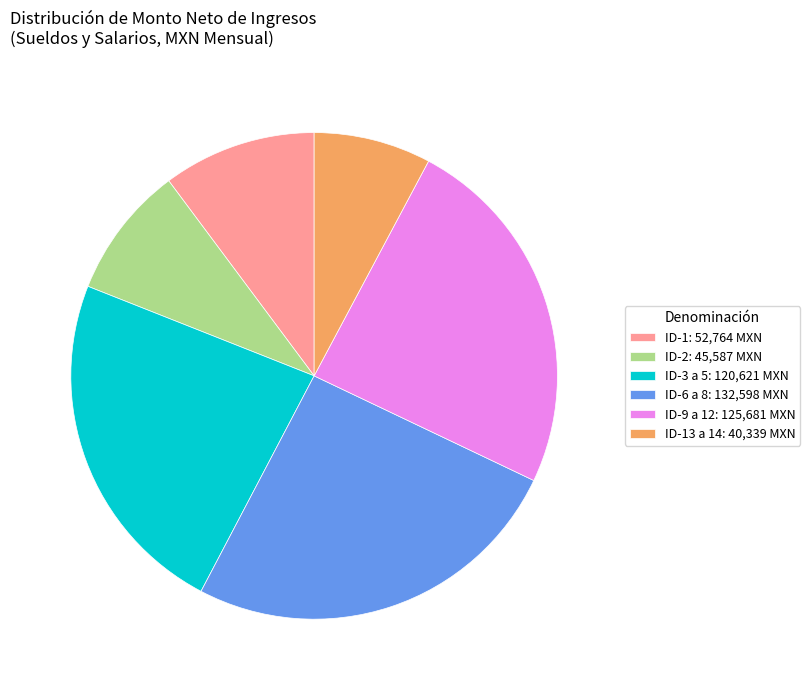

How many slices are in this pie chart?

6